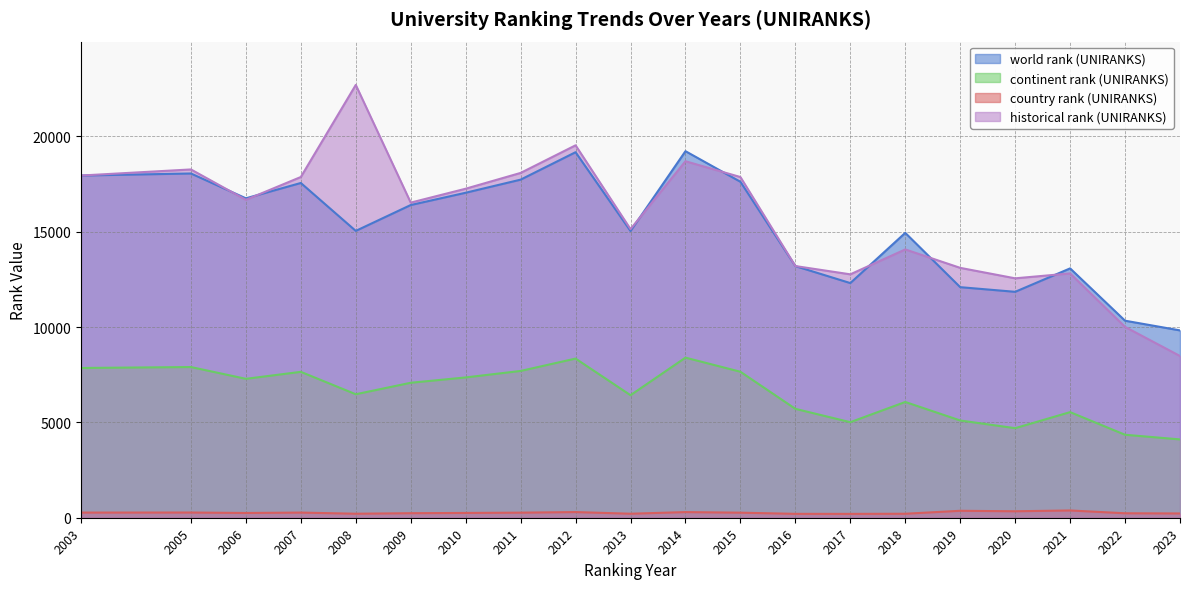

Is the value of world rank (UNIRANKS) at 2019 greater than the value of continent rank (UNIRANKS) at 2006?

Yes